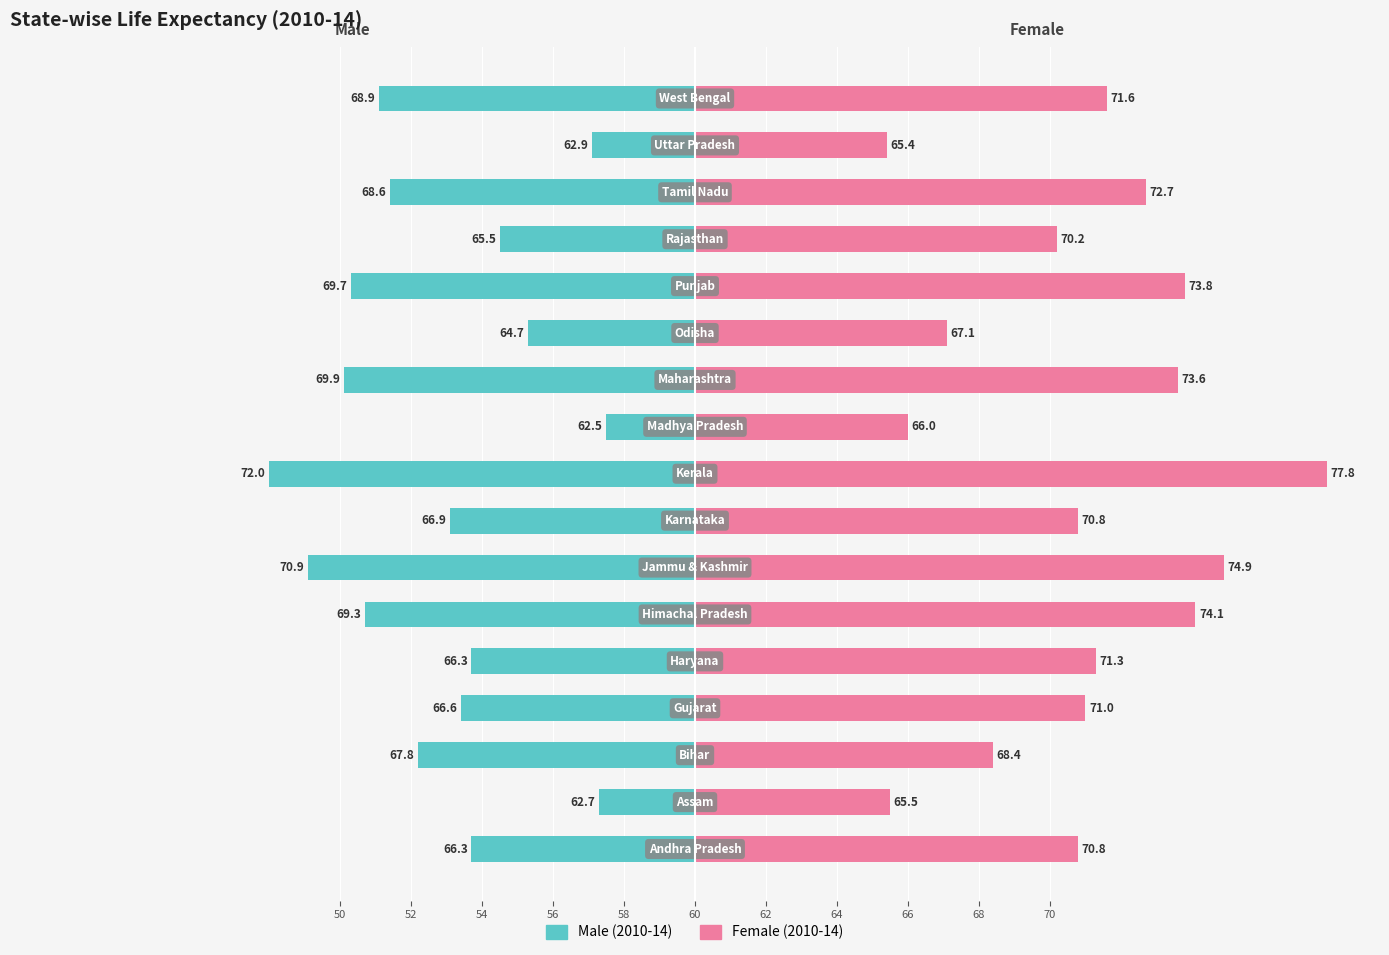

Rank the series at 70 from lowest to highest value.

Male (2010-14), Female (2010-14)